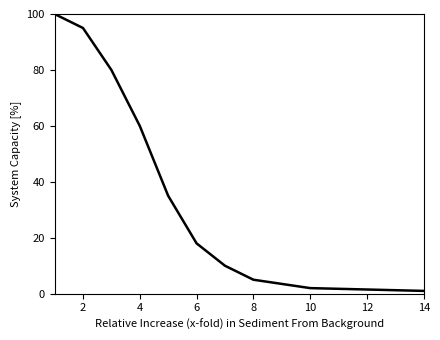

What is the maximum value shown in the chart?

100